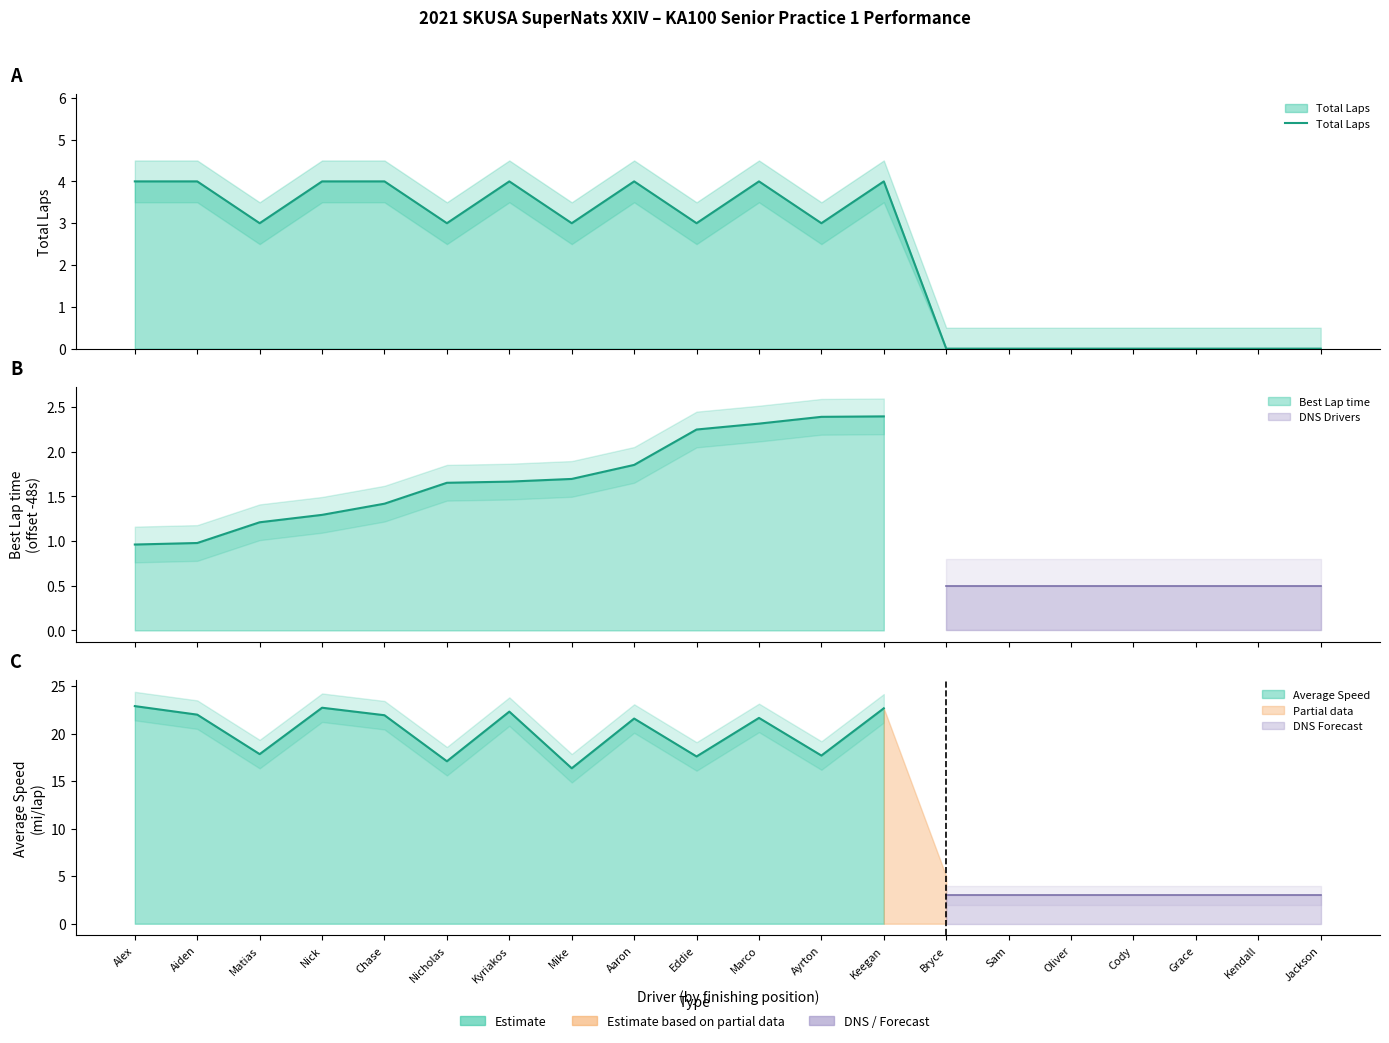

How many values exceed 3?

8